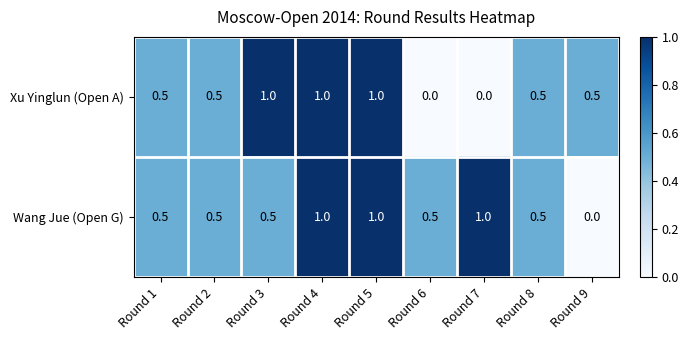

The Xu Yinglun (Open A) series shows 0.2 at Round 9. True or false?

False